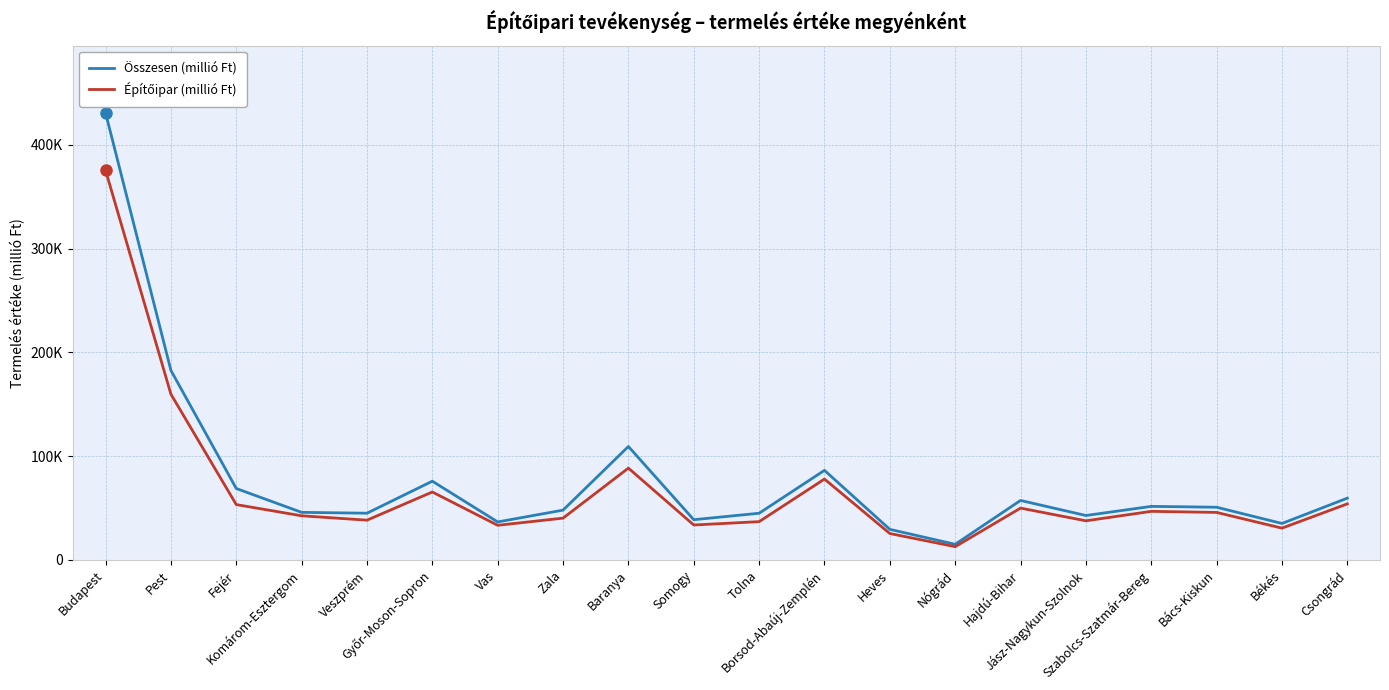

Does the chart have visible grid lines?

Yes